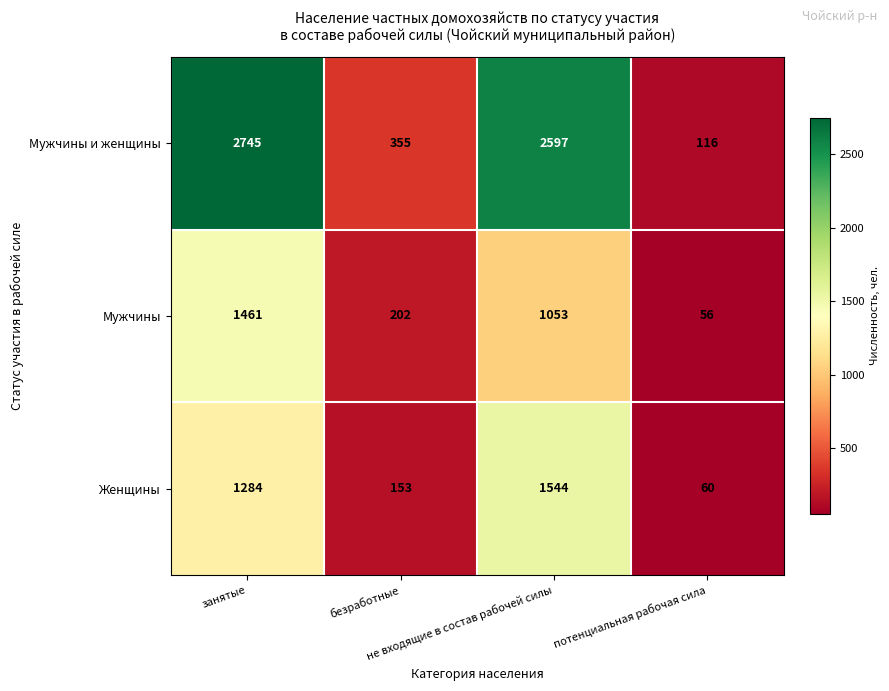

What is the maximum value shown in the chart?

2745